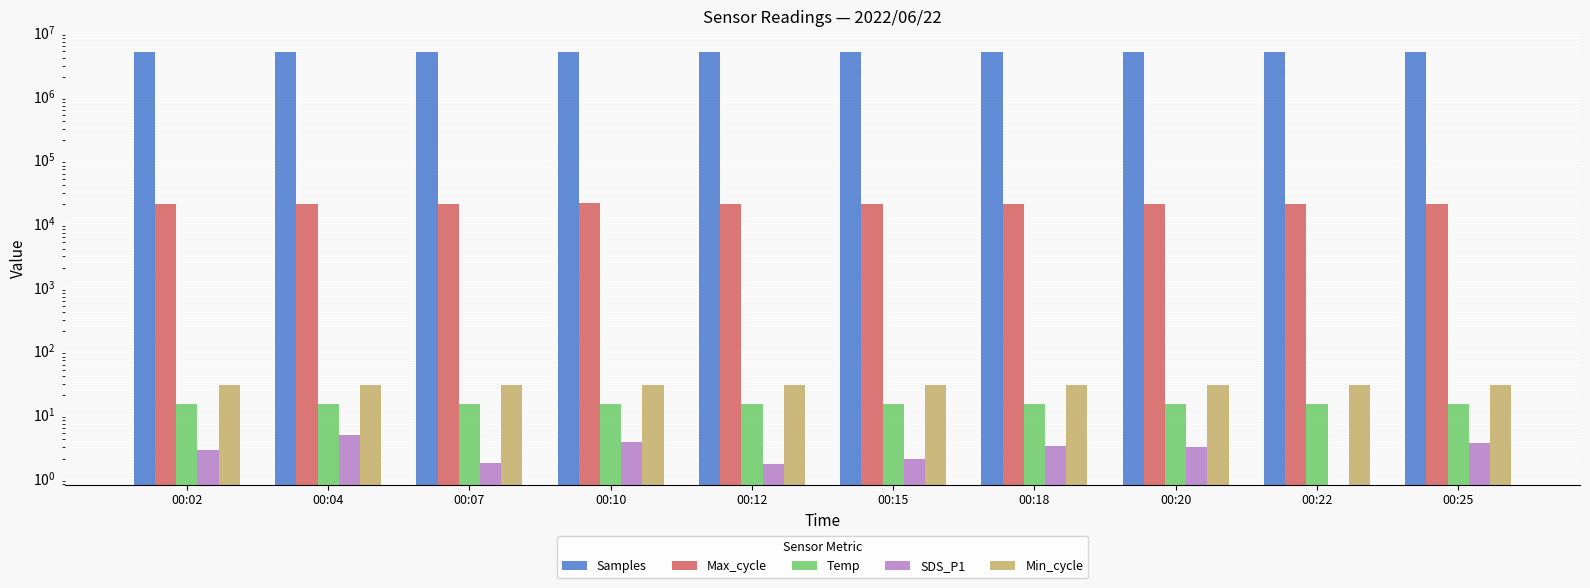

How many groups of bars are there?

10